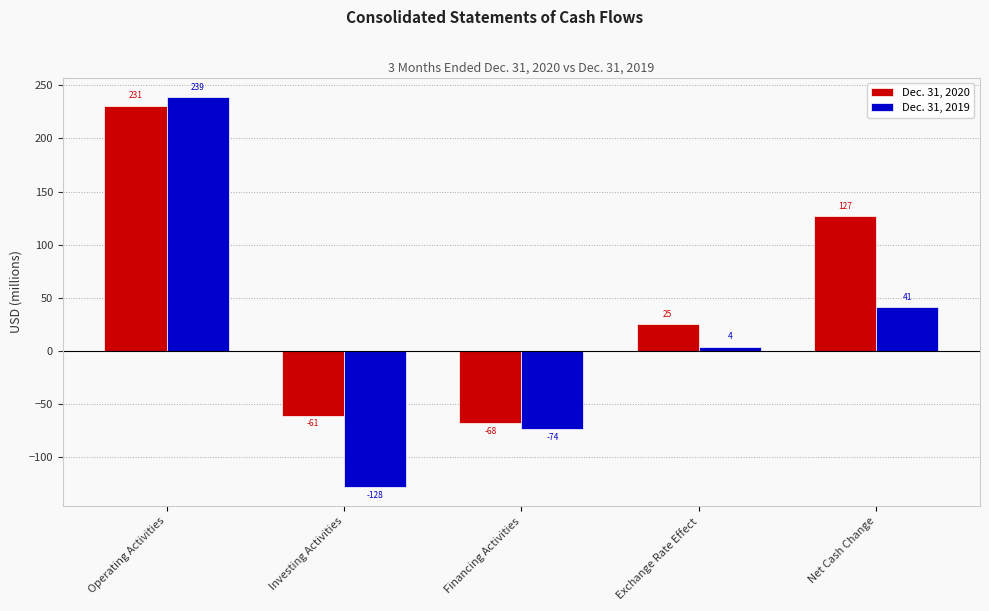

At which category does the chart reach its peak across all series?

Operating Activities